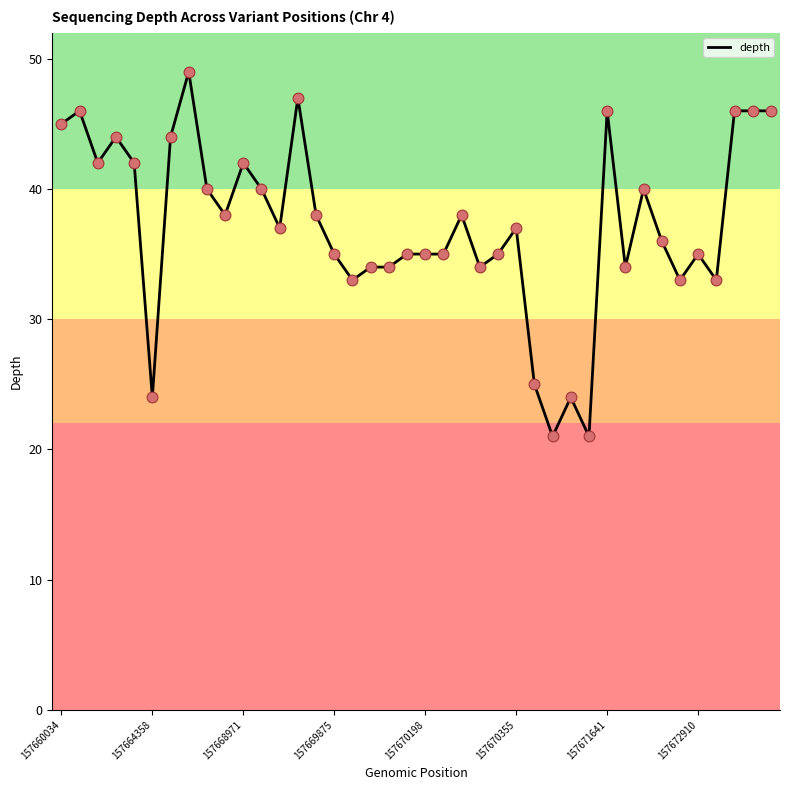

What is the greatest value displayed?

49